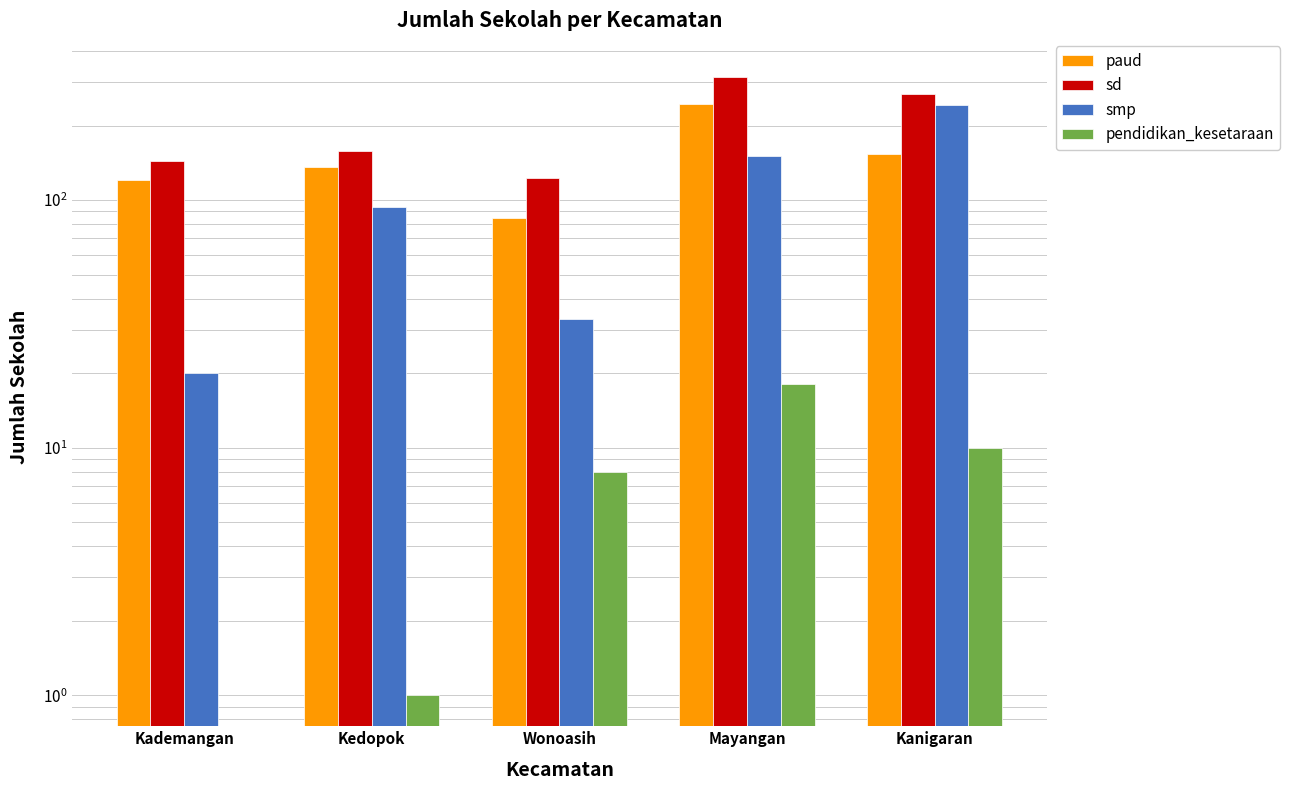

Between Kedopok and Wonoasih, which series saw the biggest shift?

smp